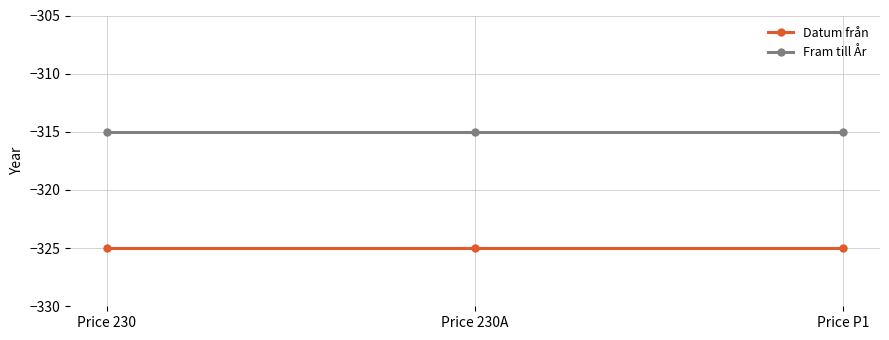

What is the sum of all Datum från values?

-975